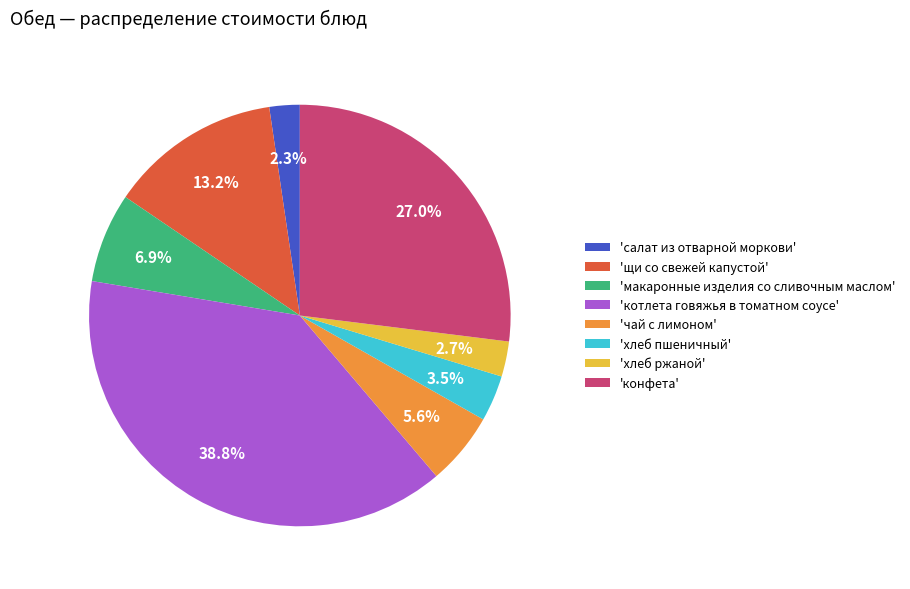

What is the ratio of the value at 'щи со свежей капустой' to the value at 'конфета'?

0.5